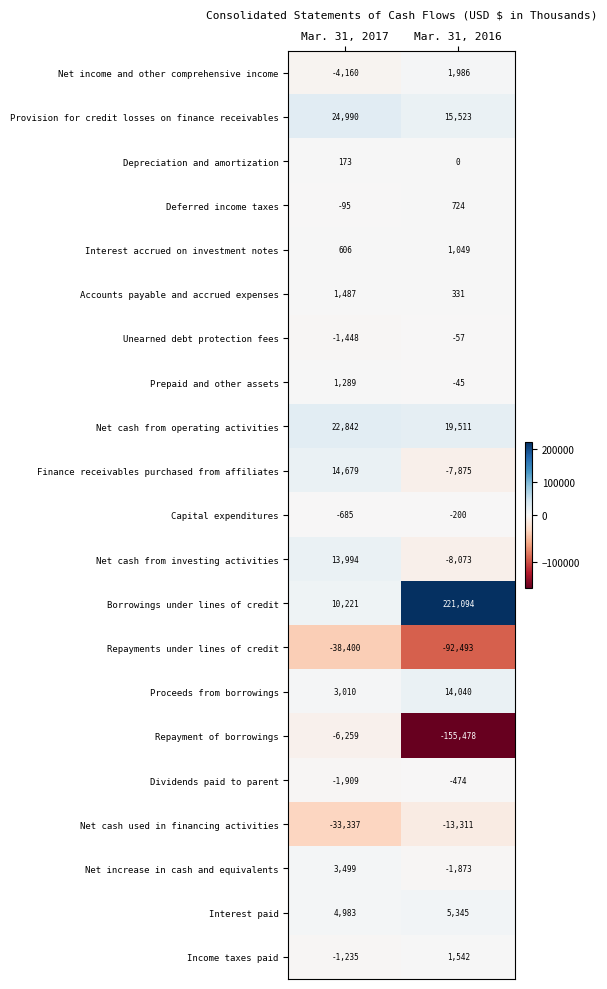

Is it true that Accounts payable and accrued expenses equals 2295 at Mar. 31, 2017?

False